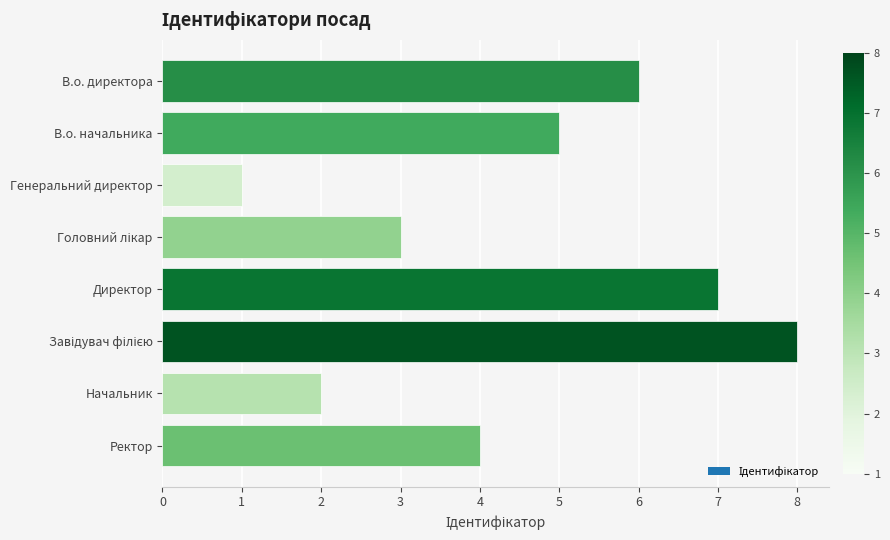

Are the bars horizontal?

Yes